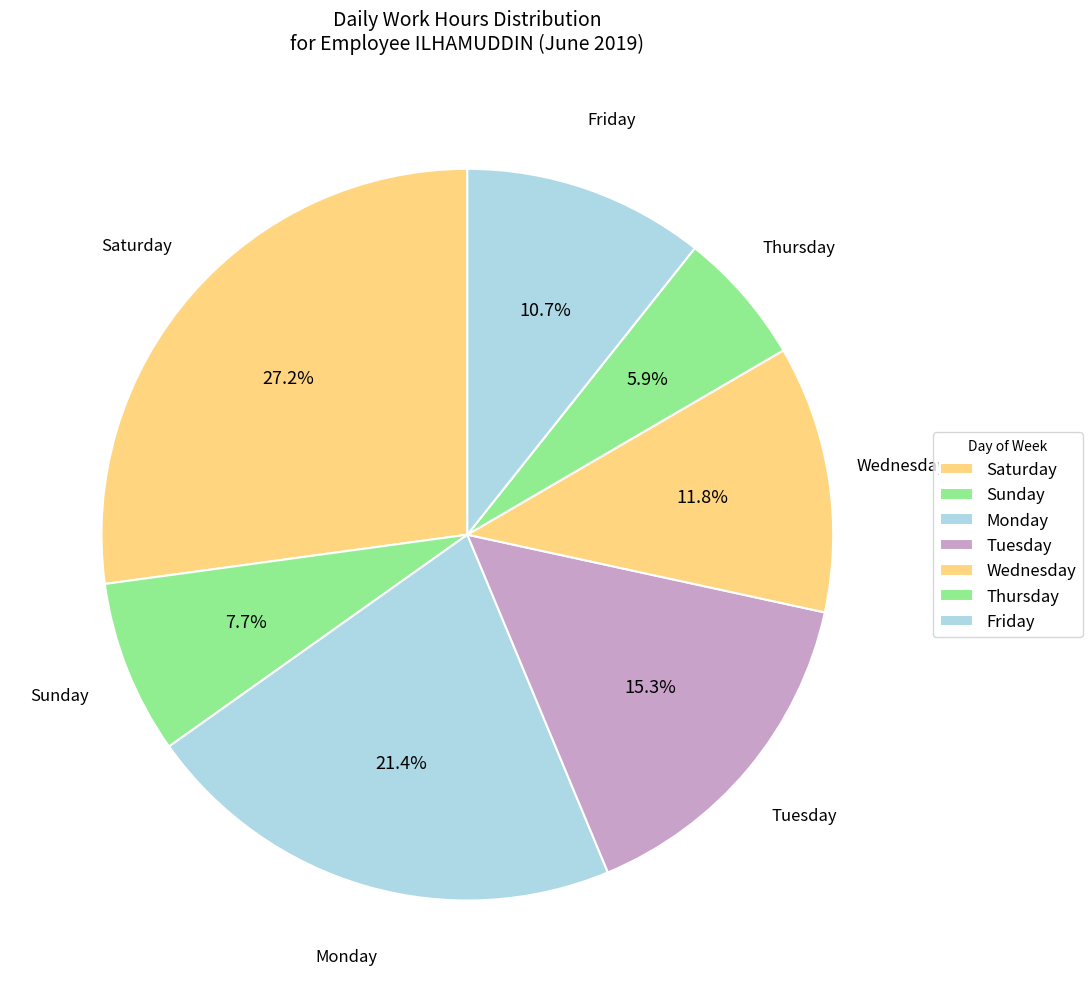

Count the number of slices in the pie.

7